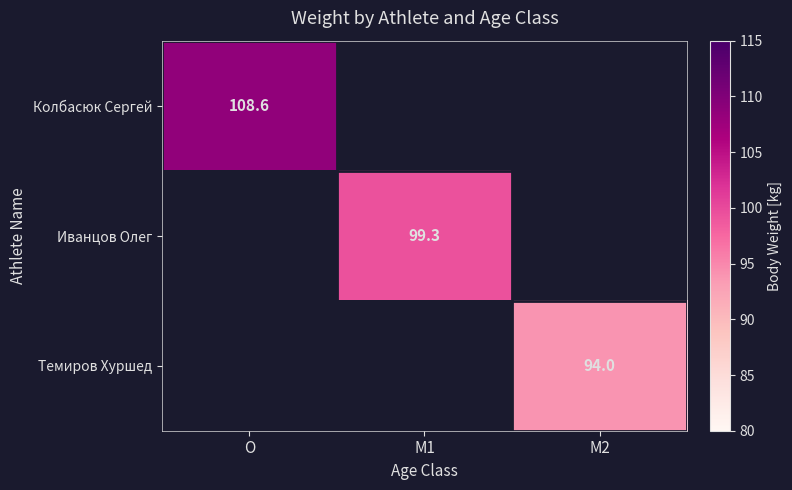

Is it true that Колбасюк Сергей equals 30.7 at O?

False